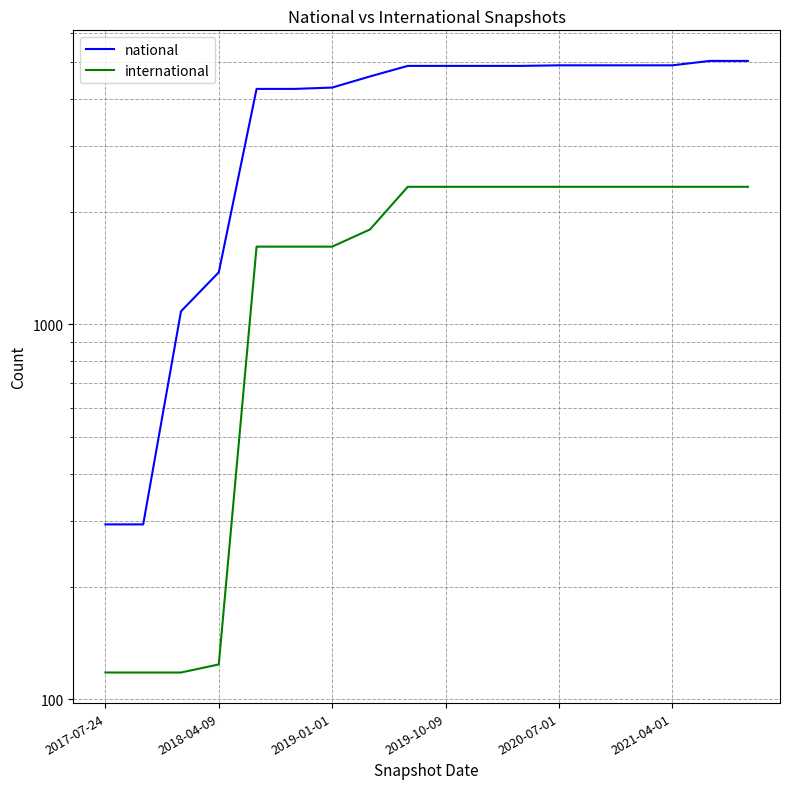

List the series in order of their peak value, lowest first.

international, national